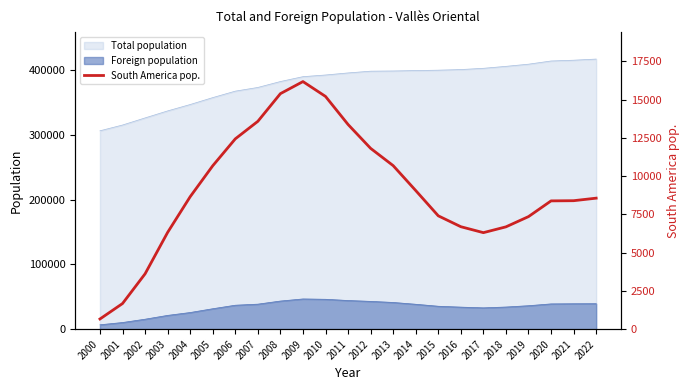

What is the change in value from 2013 to 2022?

-2124